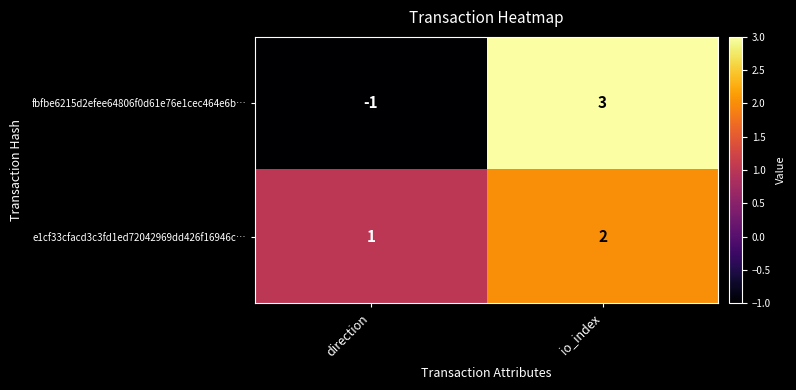

What is the approximate value of fbfbe6215d2efee64806f0d61e76e1cec464e6b… at io_index?

3